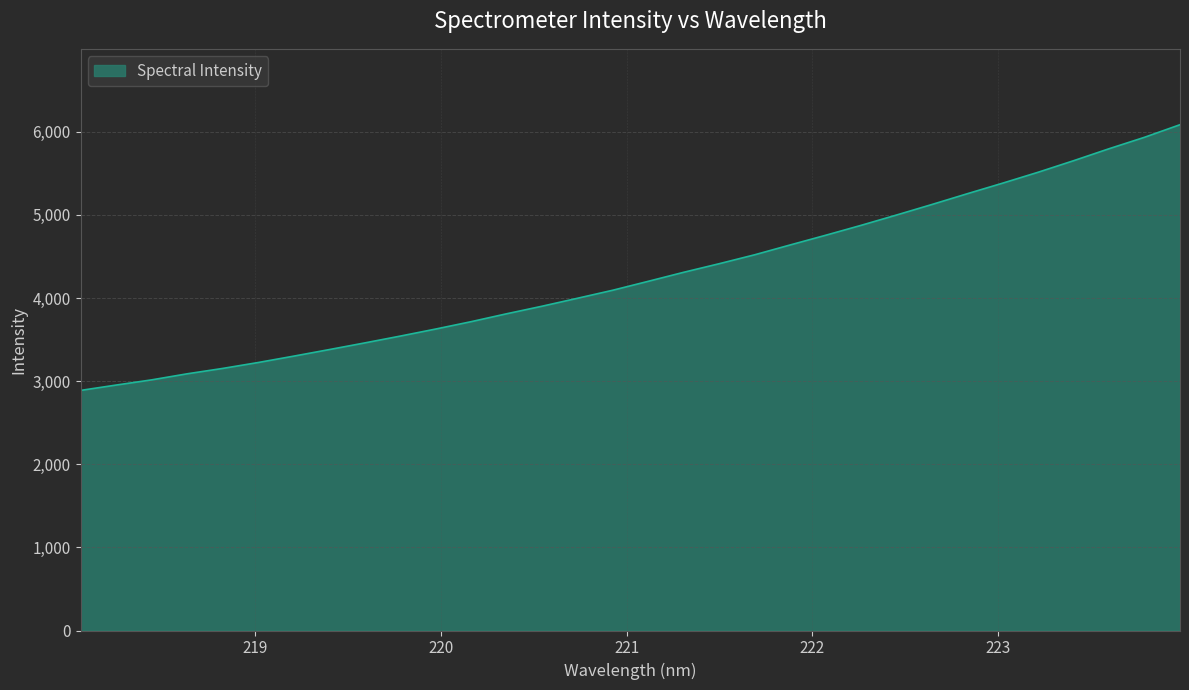

What is the smallest value displayed?

2888.6